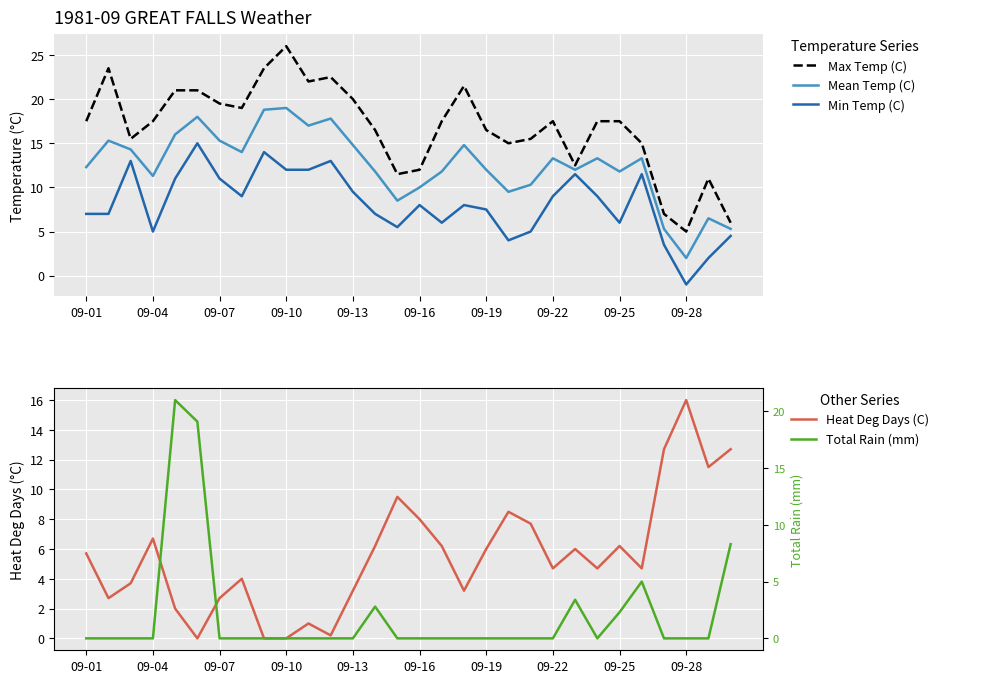

At how many categories does at least one series exceed 12?

27